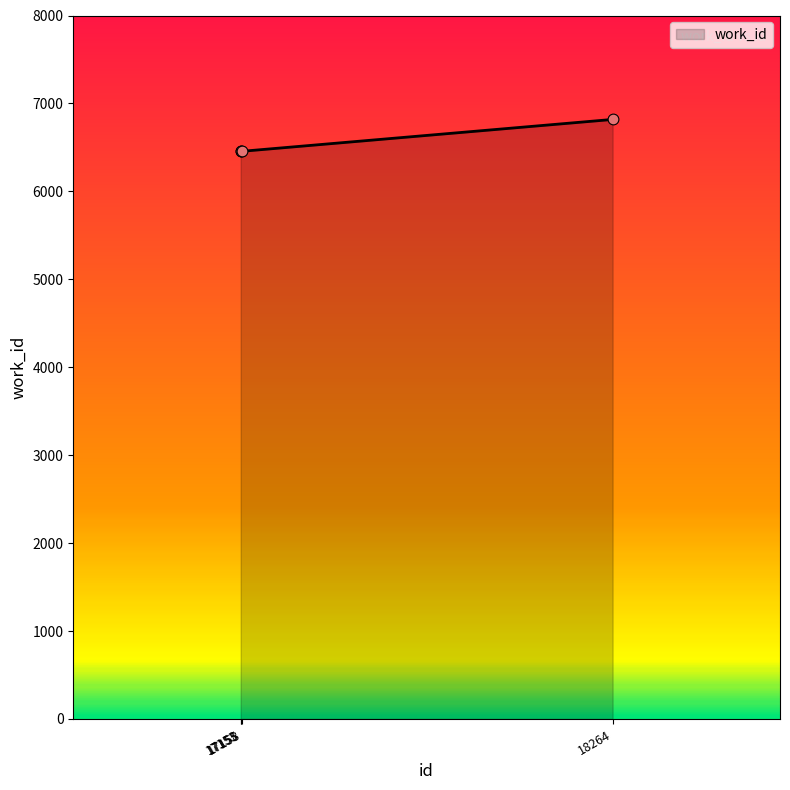

What is the change in value from 17158 to 18264?

+362